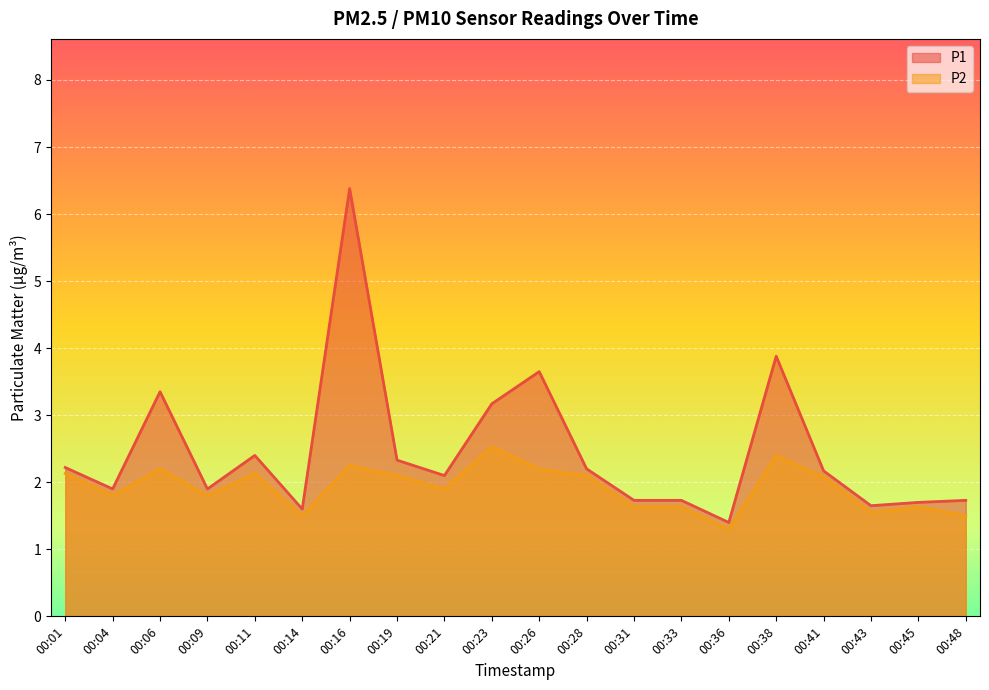

At which category is the sum across all series the highest?

00:16